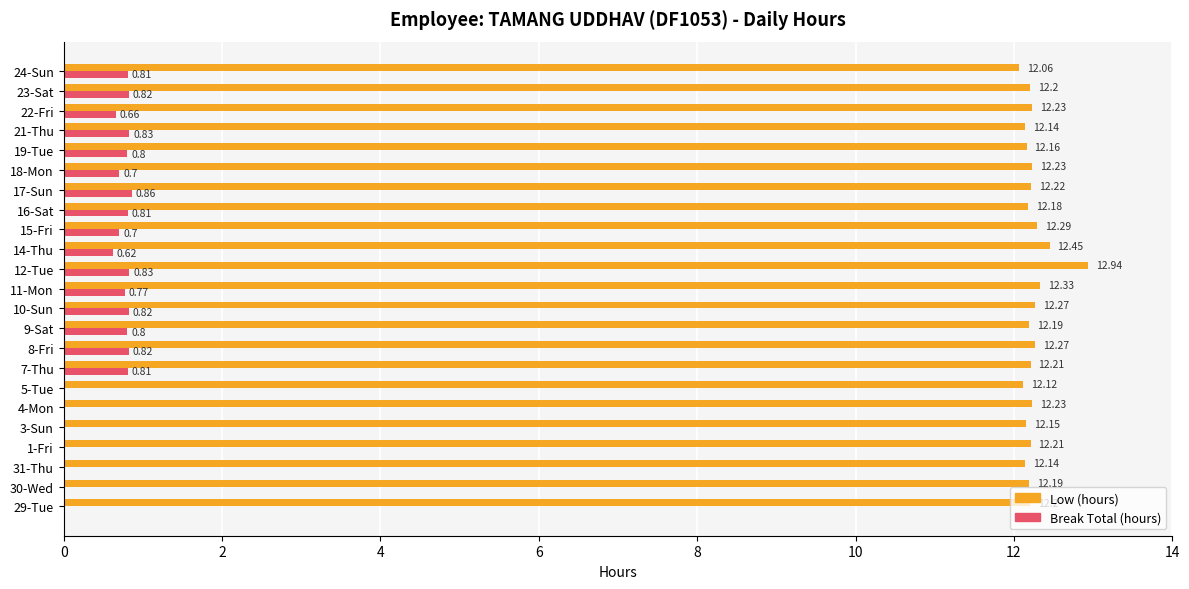

Count the number of data series in this chart.

2